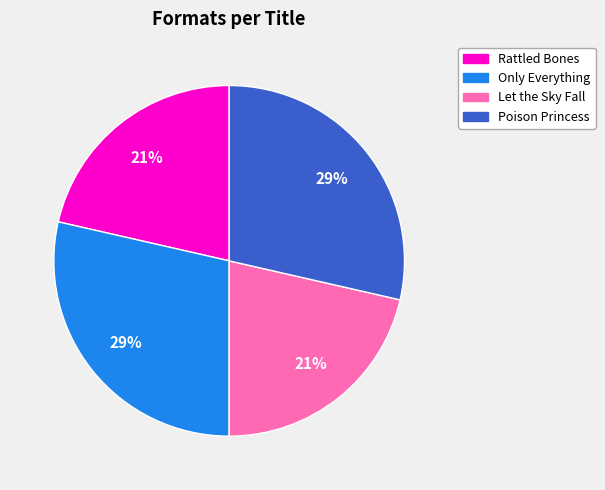

What percentage is the Let the Sky Fall slice, to the nearest percent?

21%